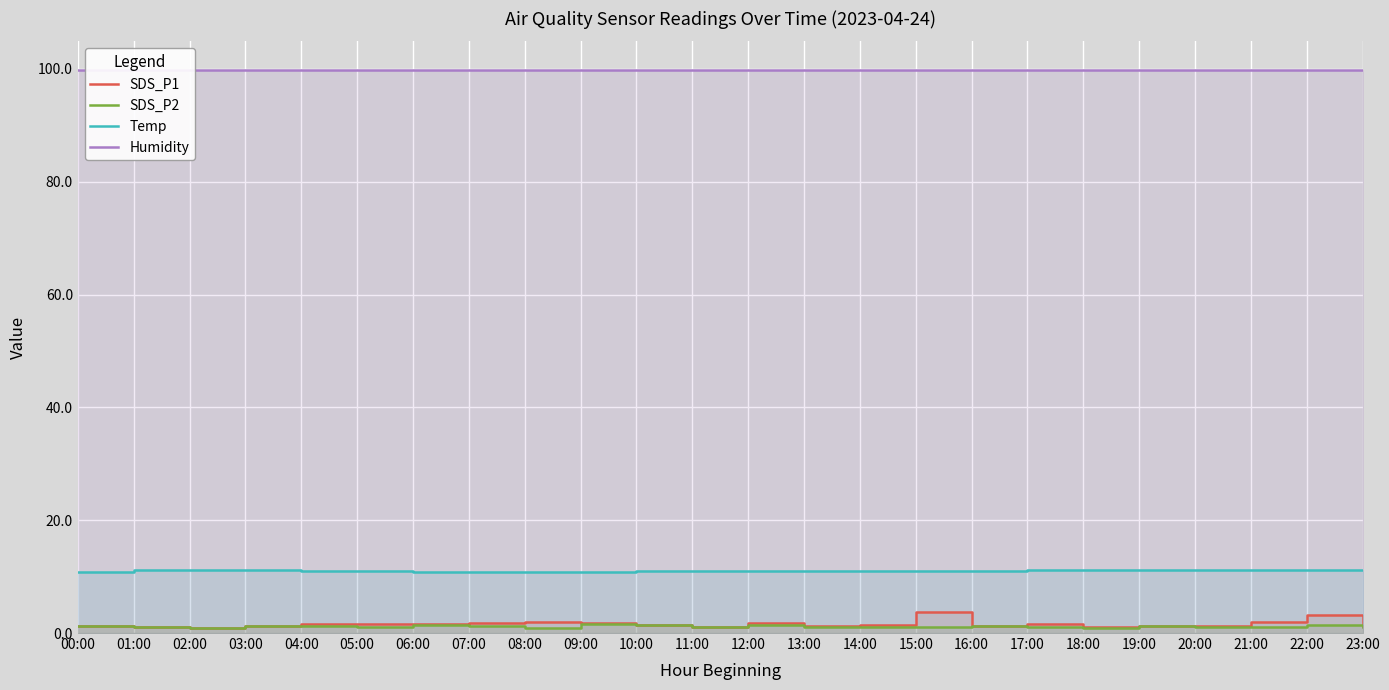

At how many categories does at least one series exceed 92?

24